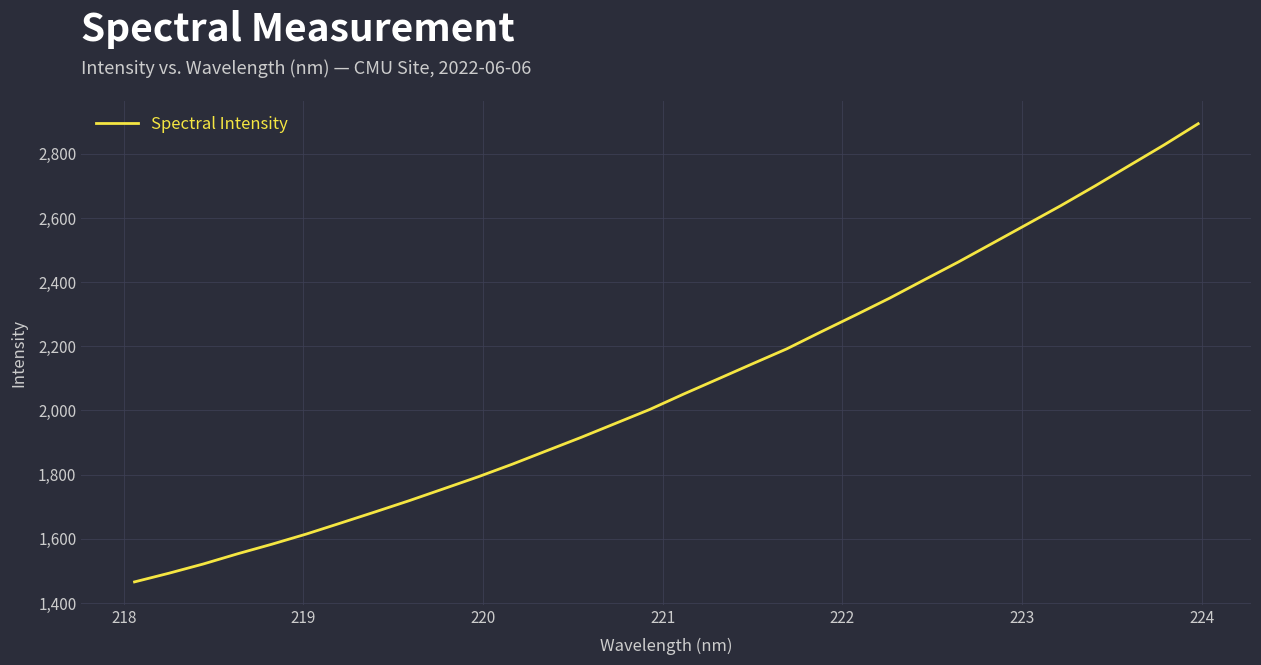

What is the sum of all values?

66578.7